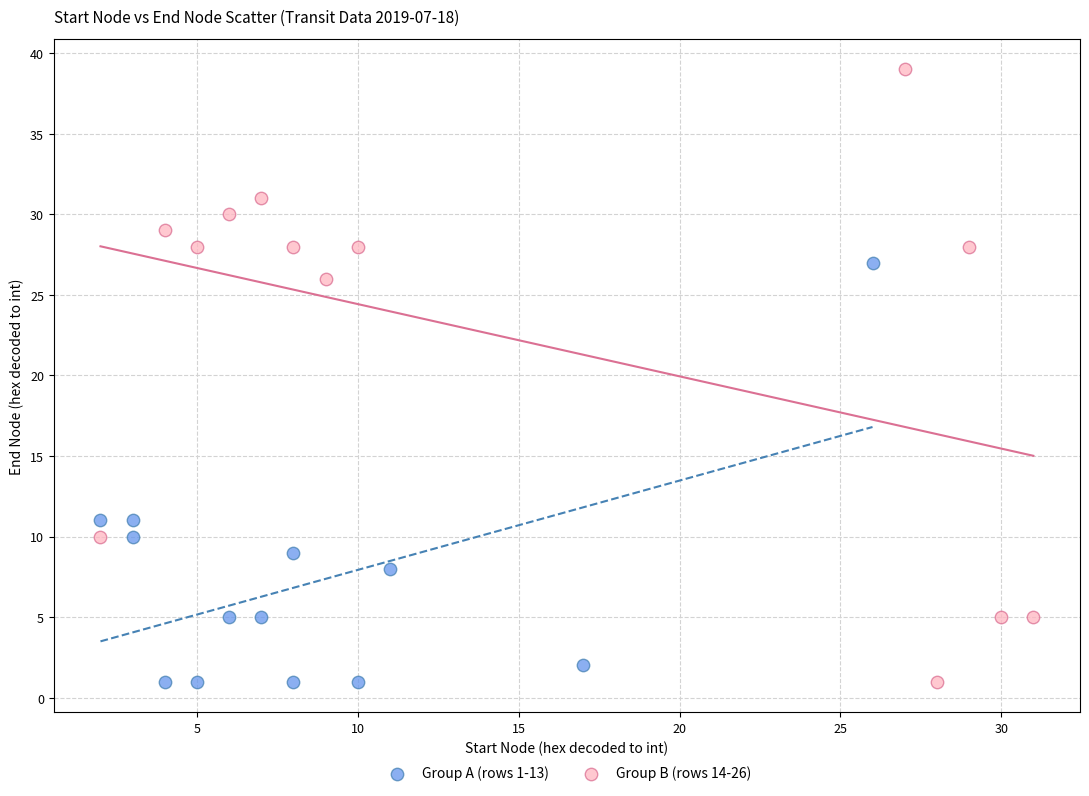

Which series contains the highest Y value?

Group B (rows 14-26)